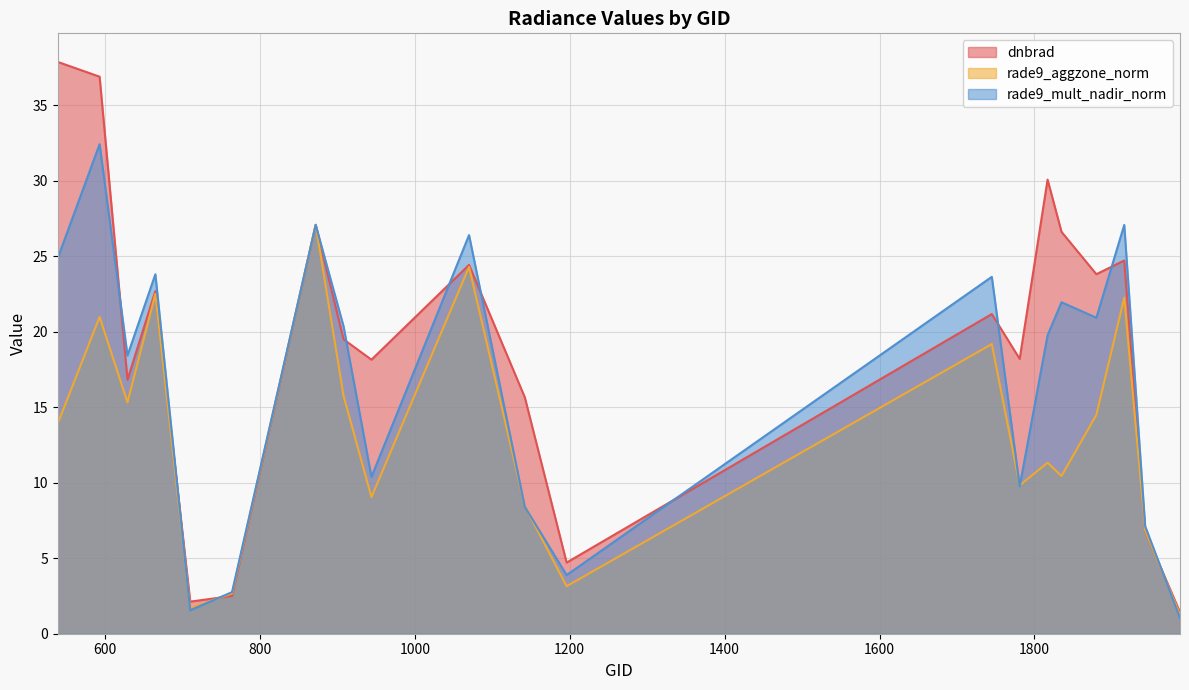

What is the approximate value of dnbrad at 1817?

30.1